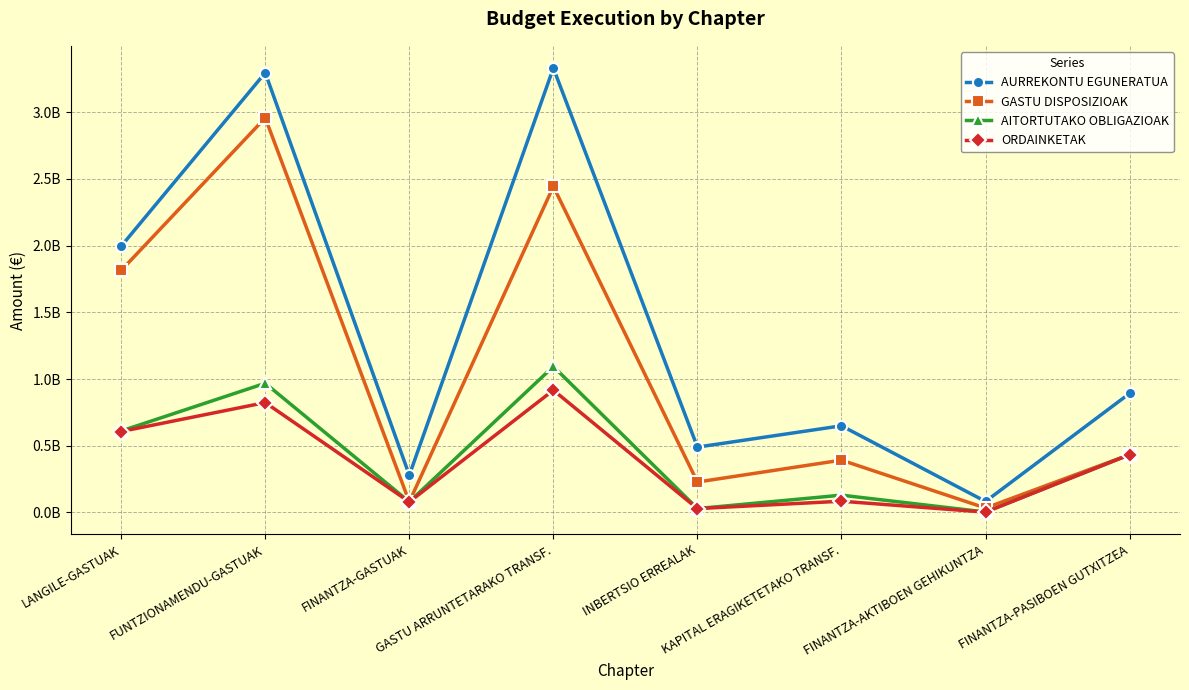

What is the difference between the second highest and second lowest values in the AITORTUTAKO OBLIGAZIOAK series?

939163373